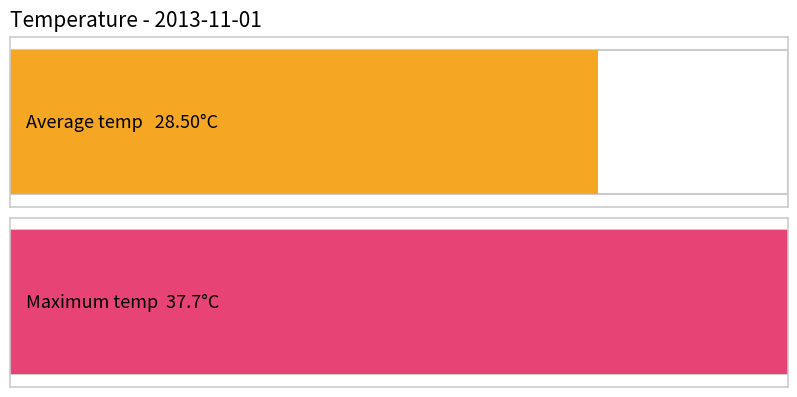

Is it true that Max temp equals 20.5 at 11:00?

False